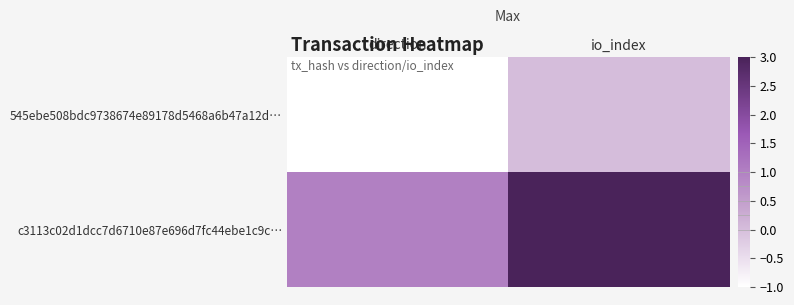

Reading left to right, extract all data points from this chart.

545ebe508bdc9738674e89178d5468a6b47a12d…: direction=-1	io_index=0
c3113c02d1dcc7d6710e87e696d7fc44ebe1c9c…: direction=1	io_index=3